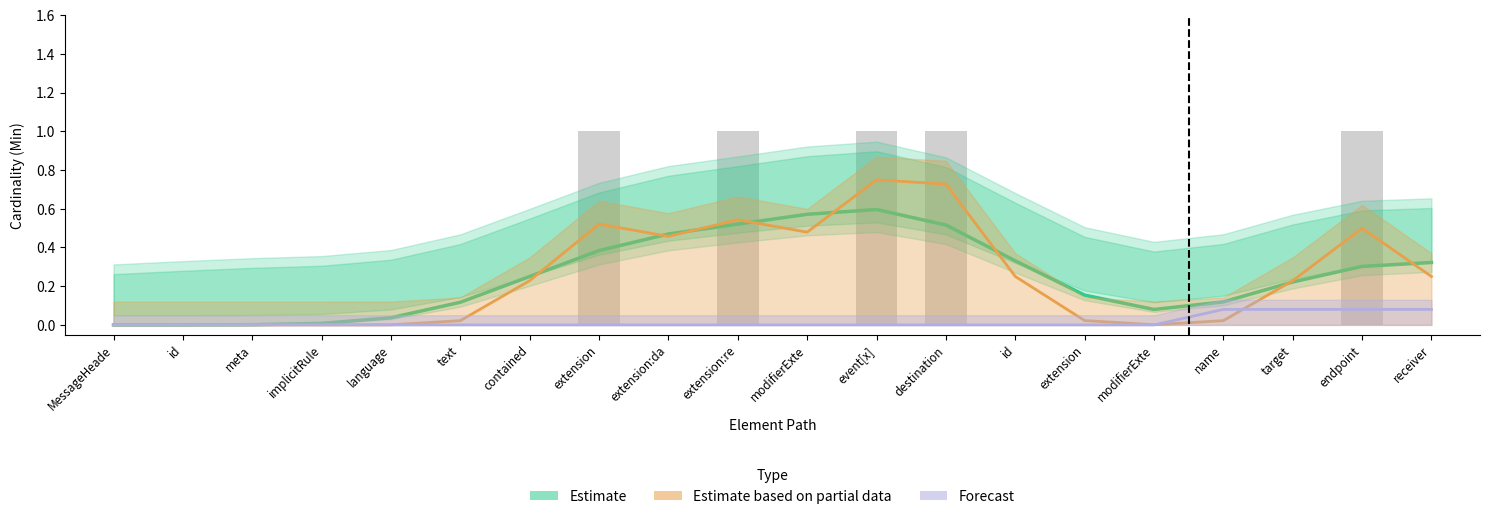

Which series has the widest spread of values?

Estimate based on partial data